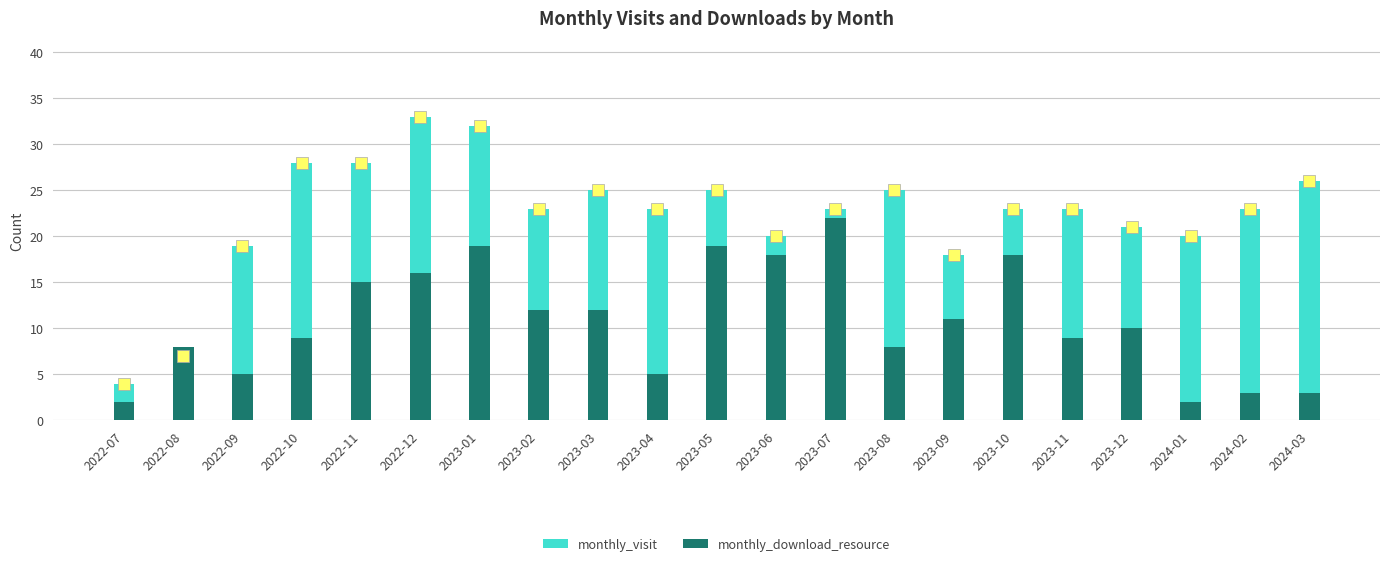

Which category has the lowest value in the monthly_visit series?

2022-07